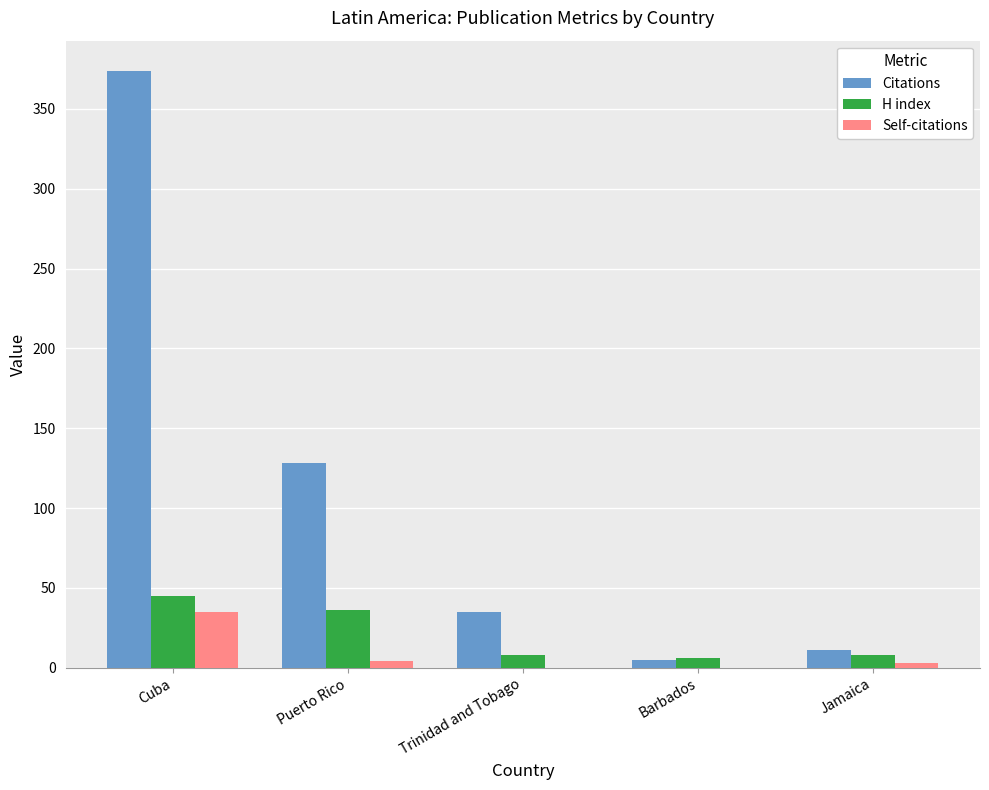

At which category is the sum across all series the highest?

Cuba